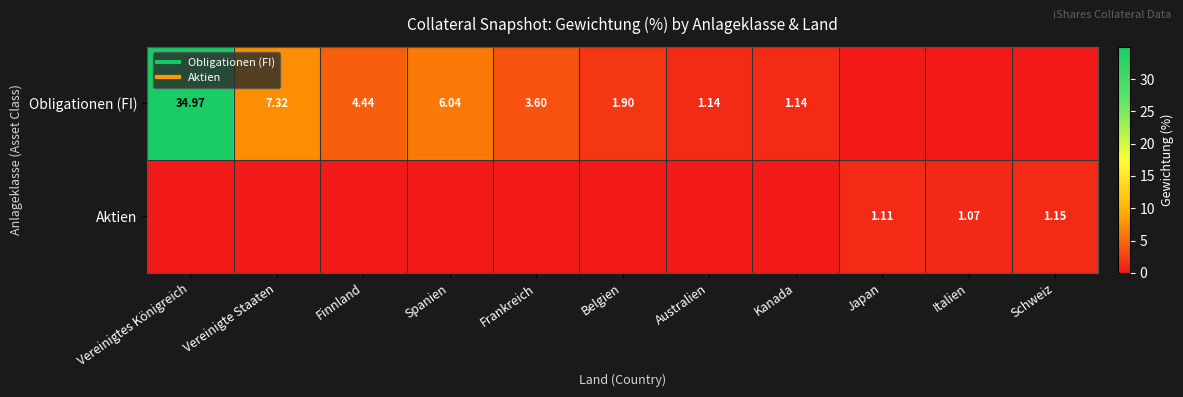

What value does the Obligationen (FI) series have at Spanien?

6.0